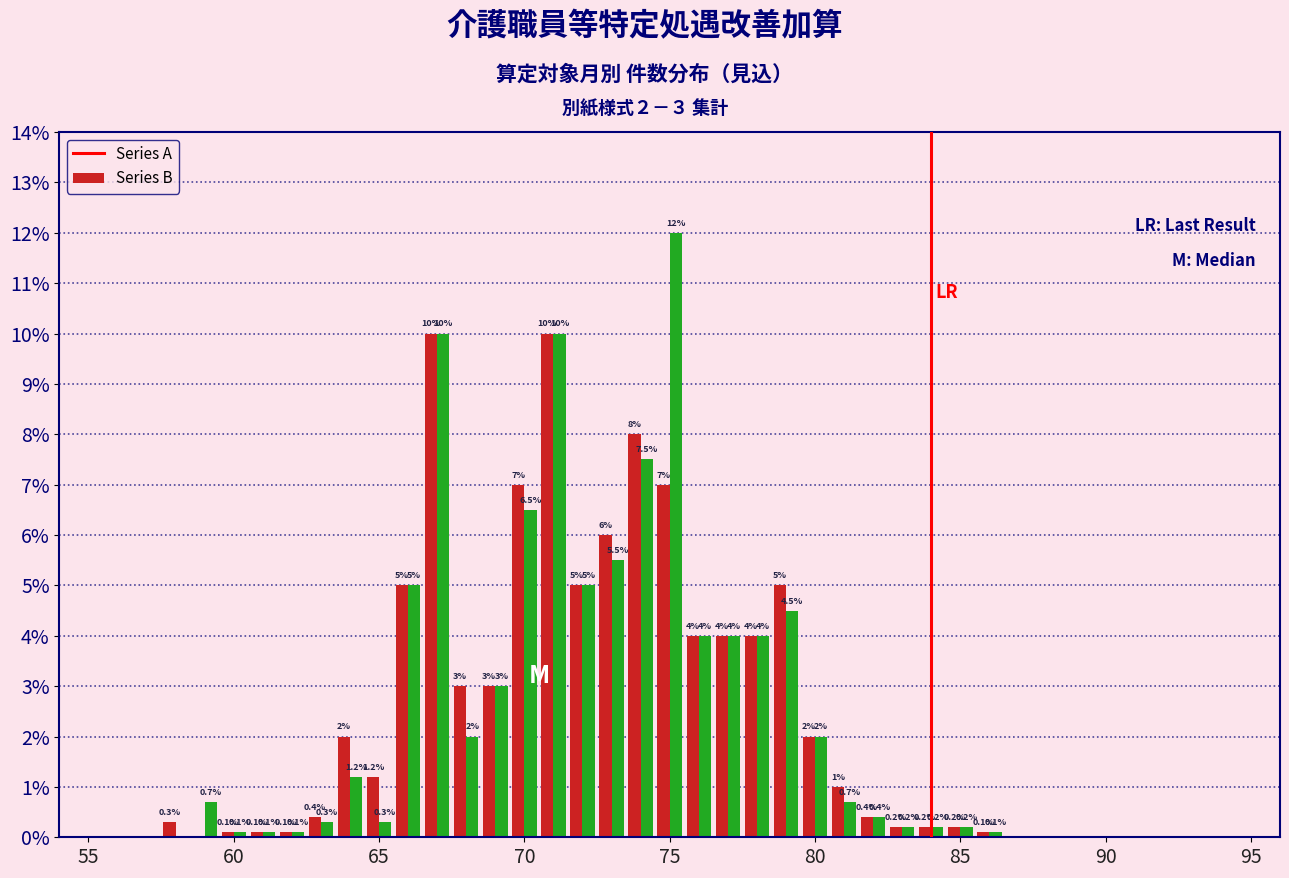

Which series has the largest total across all categories?

Series B